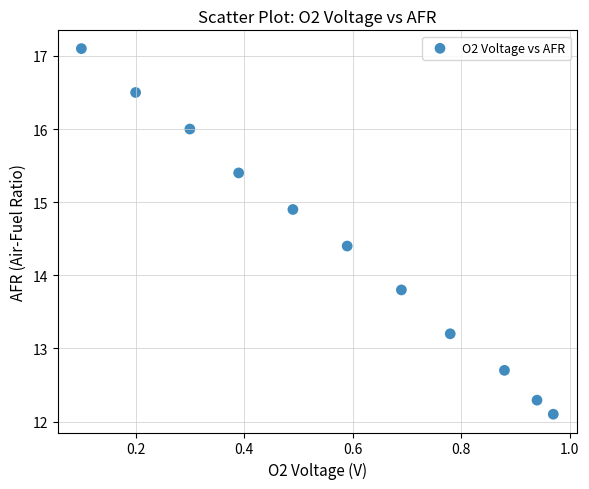

What is the range of Y values (max minus min)?

5.0